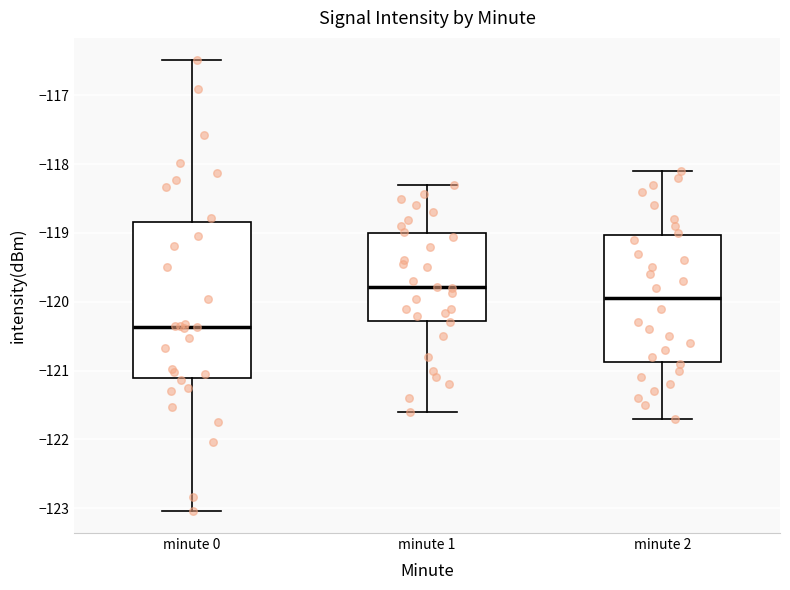

Which box is the tallest, from its lower edge to its upper edge?

minute 0